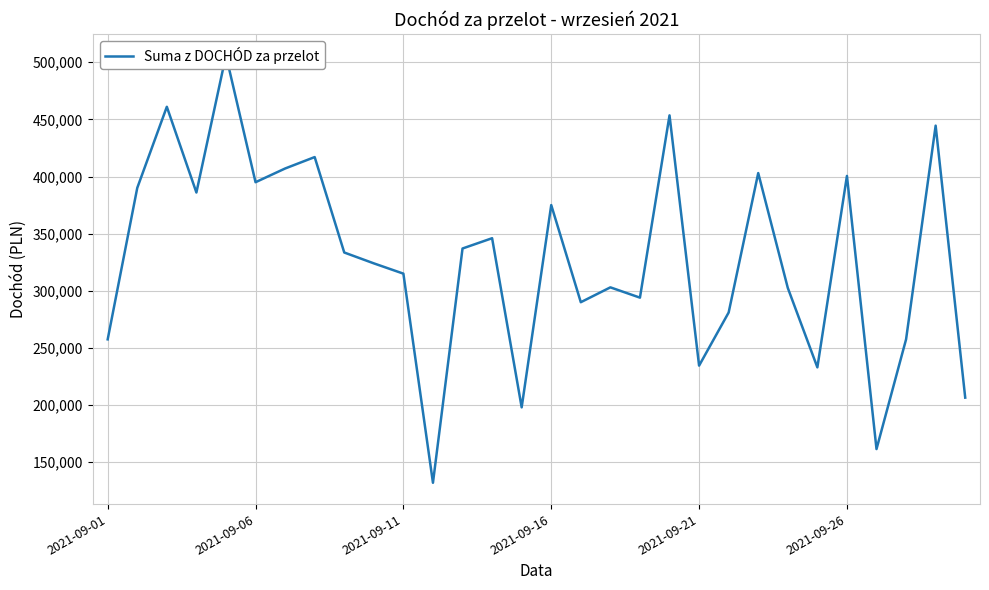

The value at 13 is 346000. True or false?

True